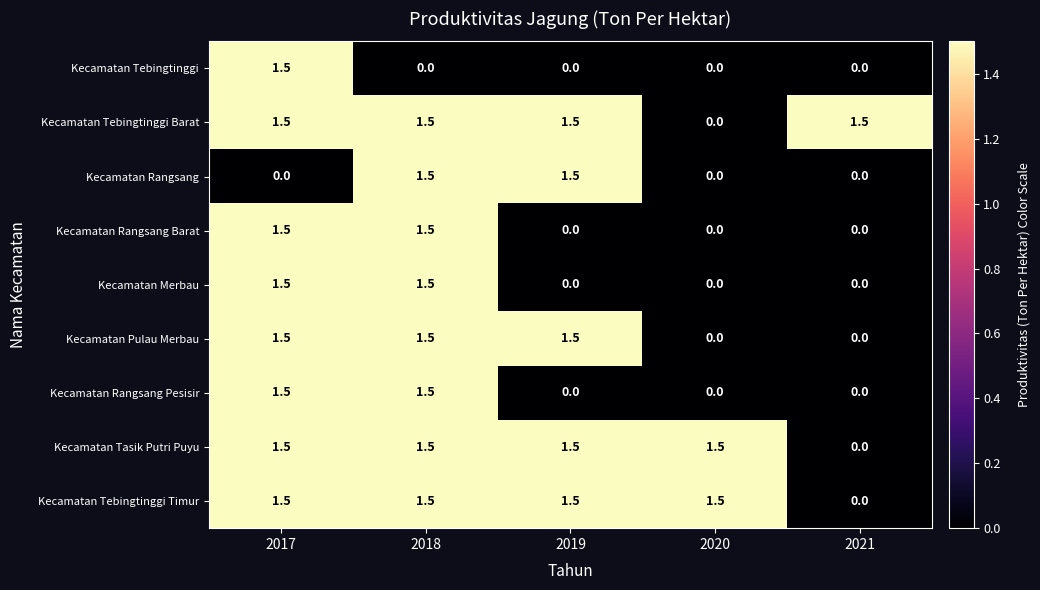

What is the sum of the Kecamatan Pulau Merbau values at 2019 and 2018?

3.0